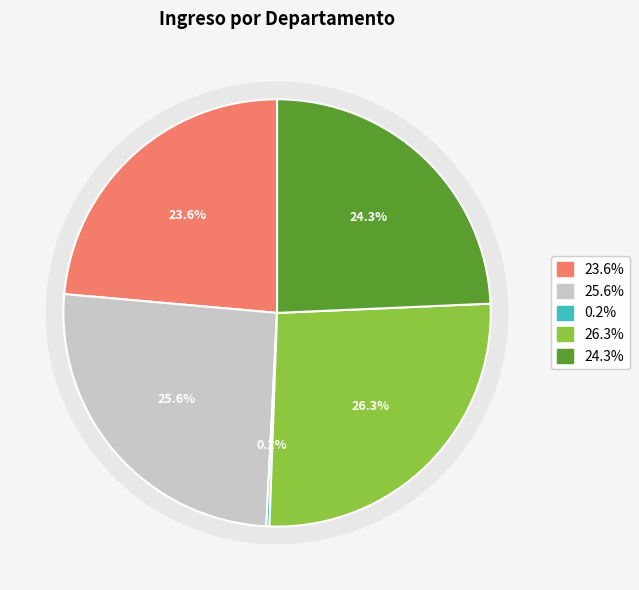

Is it true that Administración is 24% of the pie?

True